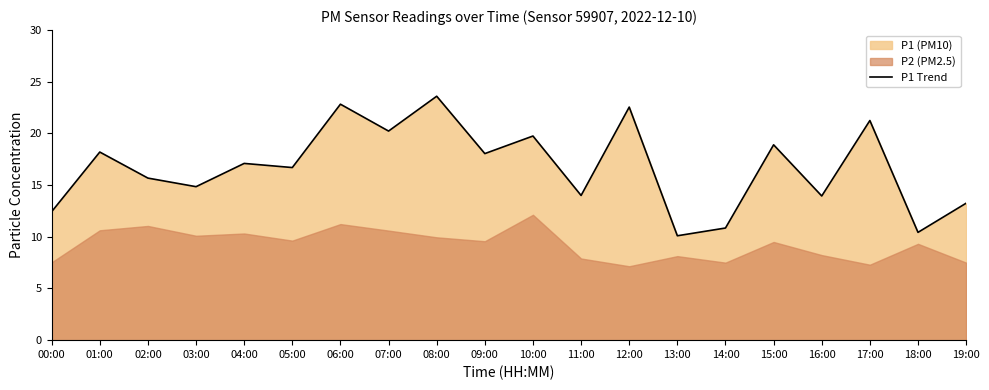

List the labels in order of value, smallest first.

13:00, 18:00, 14:00, 00:00, 19:00, 16:00, 11:00, 03:00, 02:00, 05:00, 04:00, 09:00, 01:00, 15:00, 10:00, 07:00, 17:00, 12:00, 06:00, 08:00